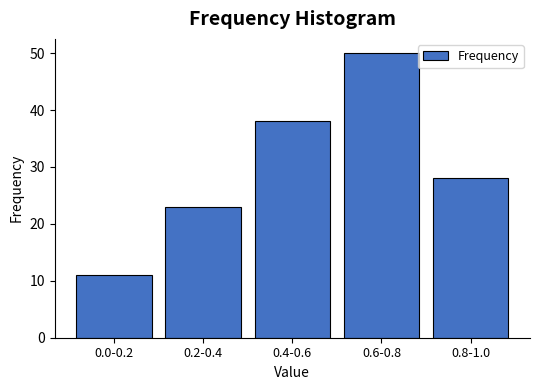

Reading right to left, list all the values displayed in this chart.

28	50	38	23	11